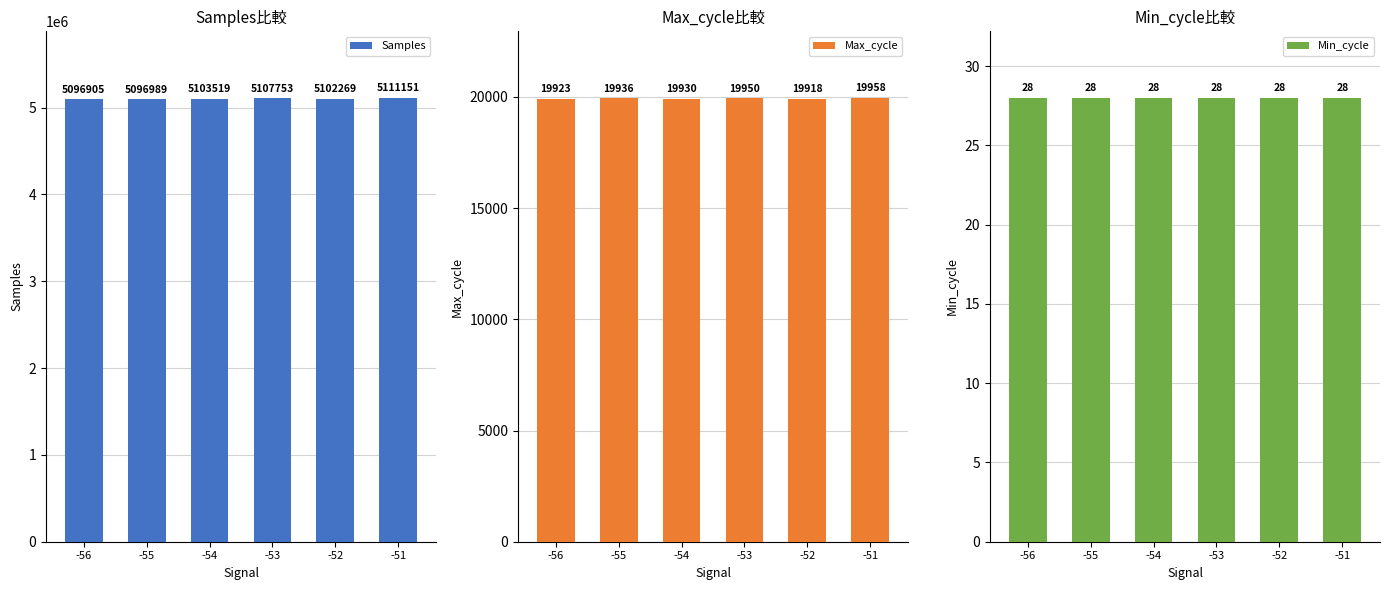

What is the sum of the Max_cycle values at -56 and -55?

39859.0